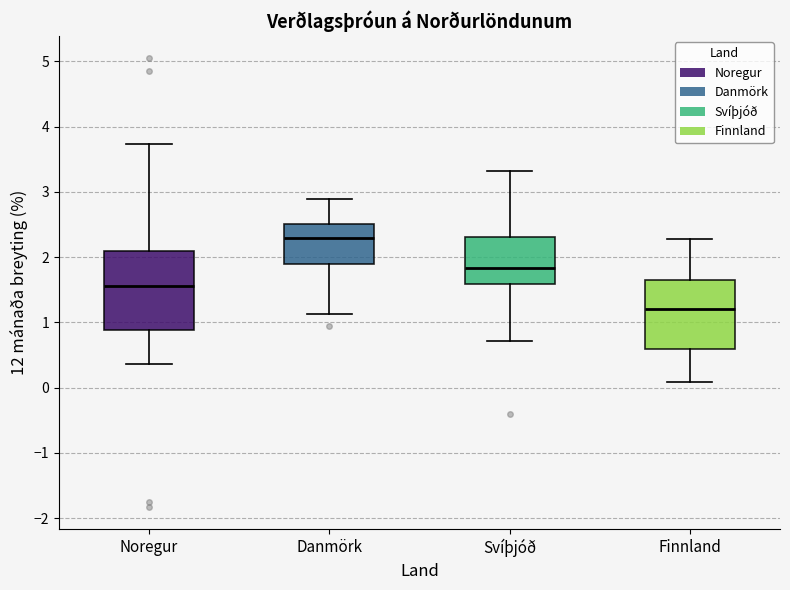

Which box is the tallest, from its lower edge to its upper edge?

Noregur